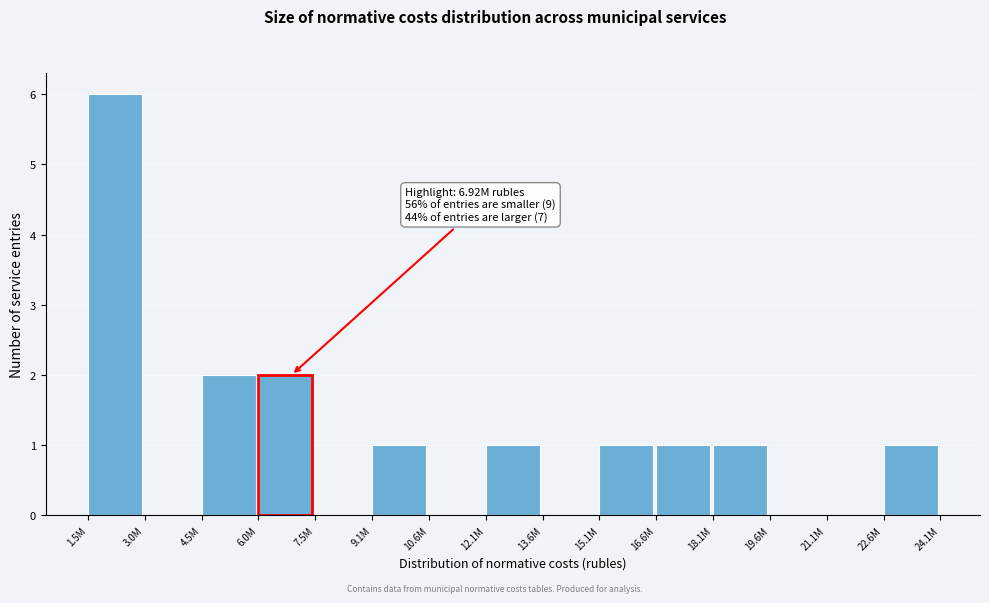

Reading left to right, transcribe all the data shown in this chart.

1.5M=6	3.0M=0	4.5M=2	6.0M=2	7.5M=0	9.1M=1	10.6M=0	12.1M=1	13.6M=0	15.1M=1	16.6M=1	18.1M=1	19.6M=0	21.1M=0	22.6M=1